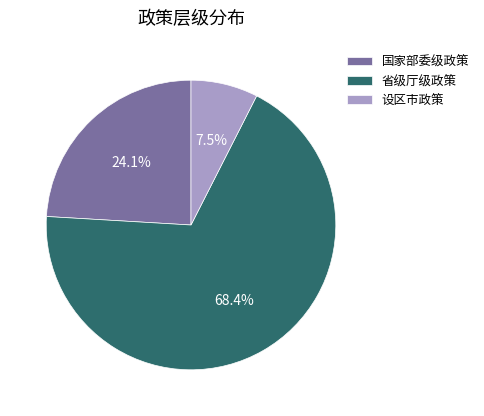

Approximately how many times larger is the value at 设区市政策 compared to 国家部委级政策?

0.3